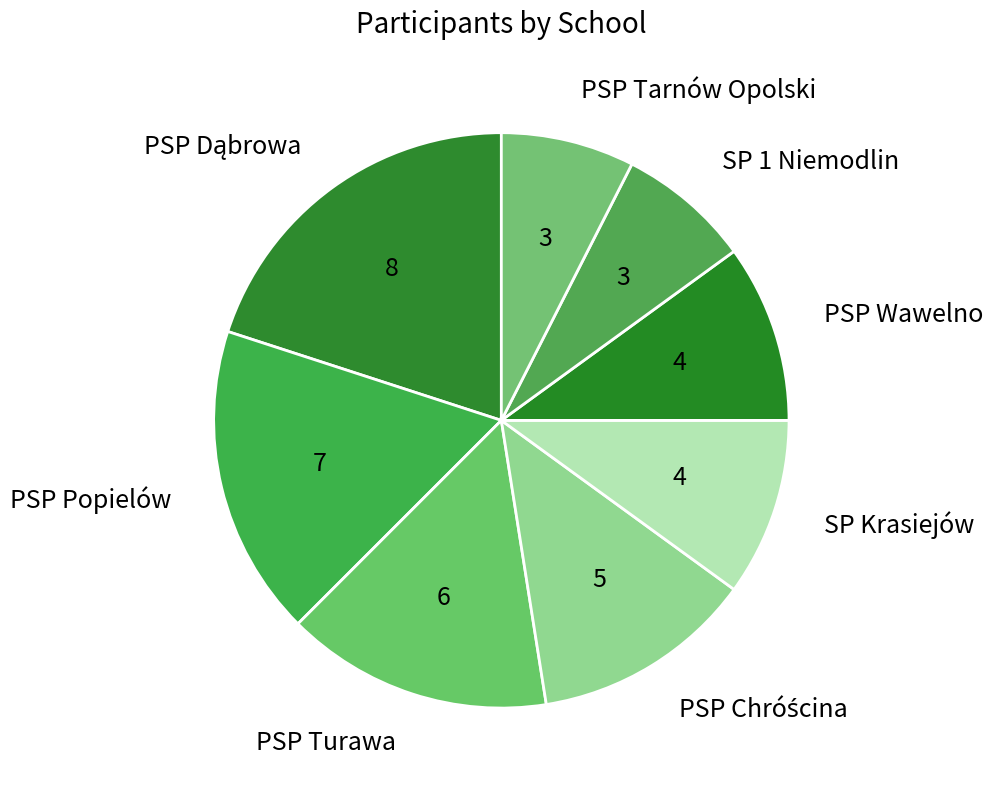

Is the sum of PSP Tarnów Opolski and PSP Wawelno greater than half?

No